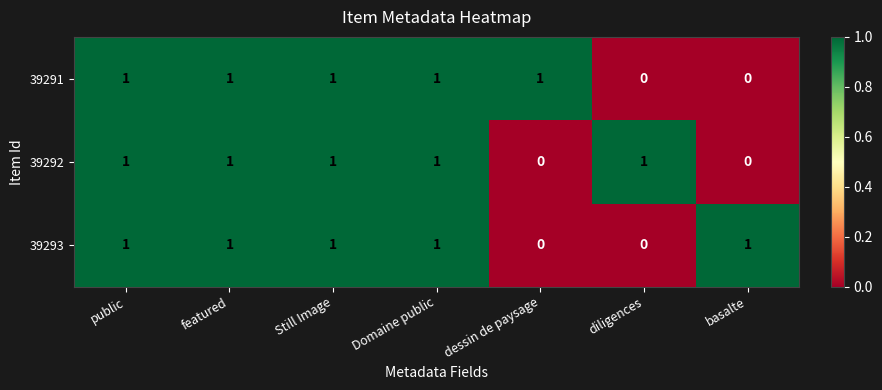

What is the sum of all 39292 values?

5